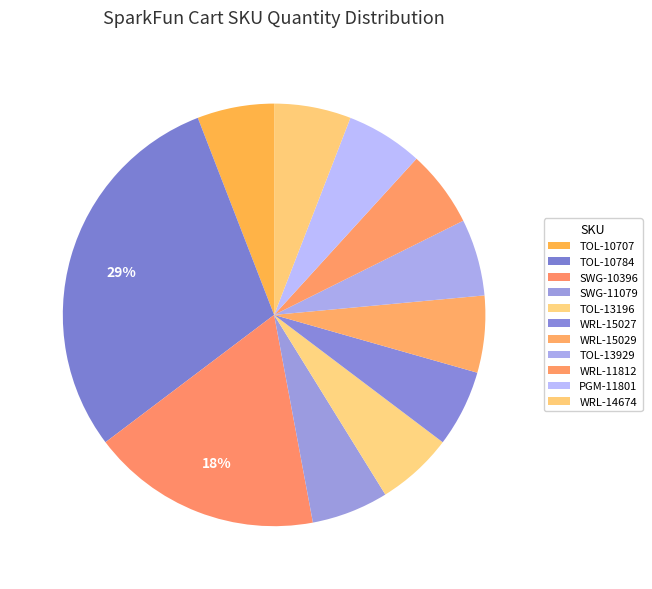

Does TOL-13929 represent more than half of the total?

No